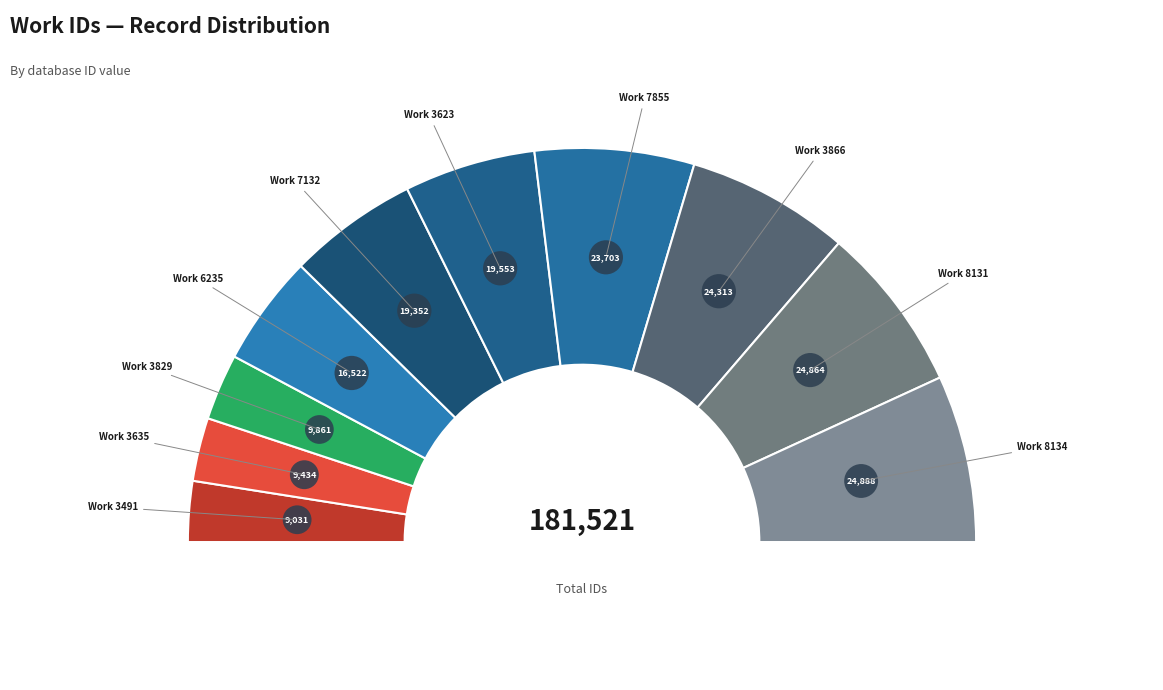

How many slices are in this pie chart?

10